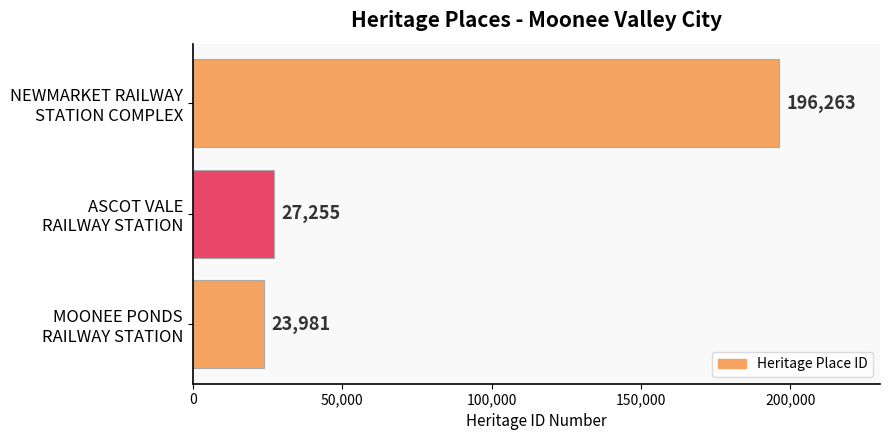

What is the difference between the maximum and second lowest values?

169008